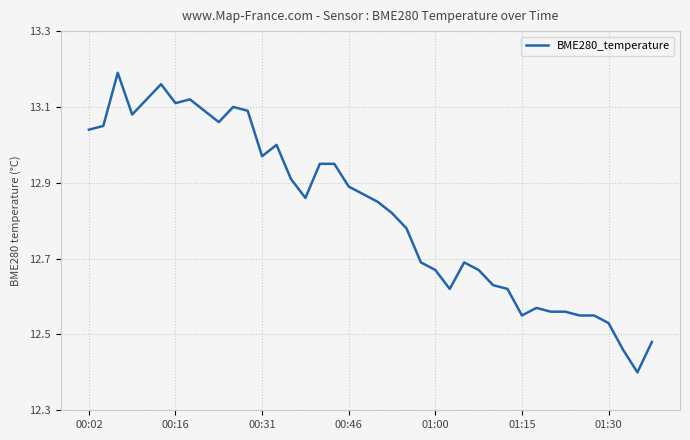

What is the difference between the maximum and minimum values?

0.8